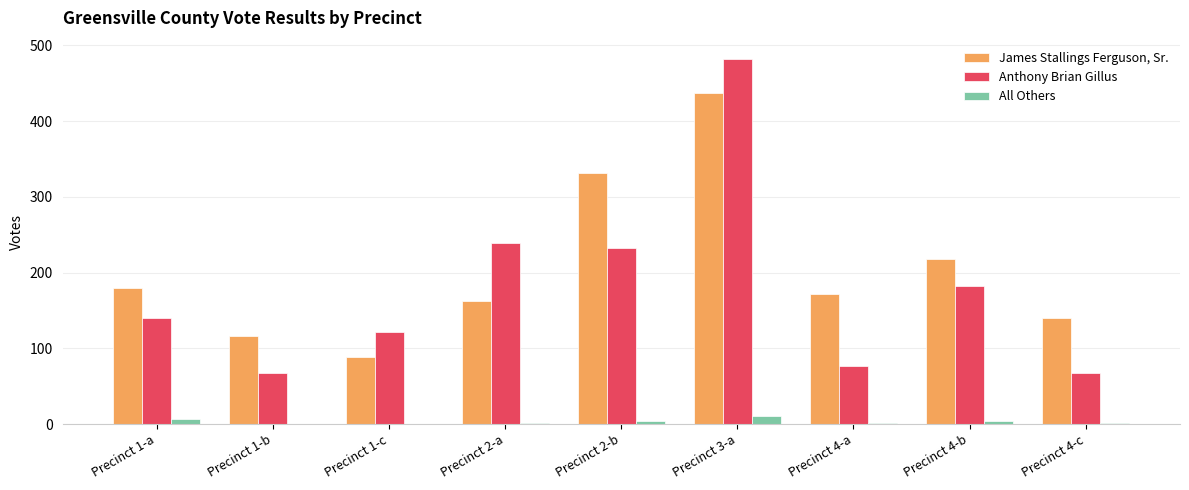

Between Precinct 3-a and Precinct 4-a, which series saw the biggest shift?

Anthony Brian Gillus